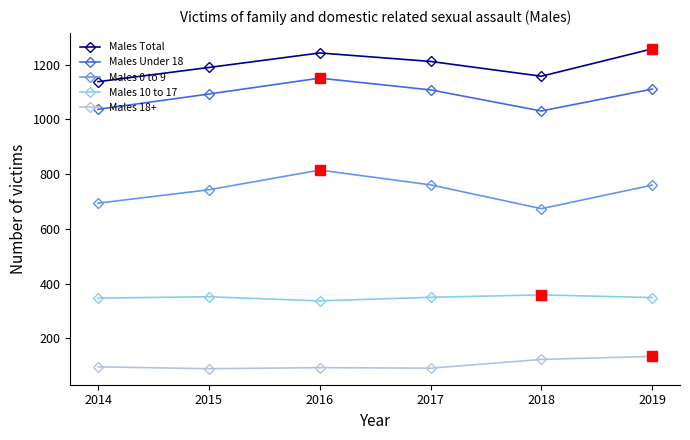

List the series in order of their peak value, lowest first.

Males 18+, Males 10 to 17, Males 0 to 9, Males Under 18, Males Total